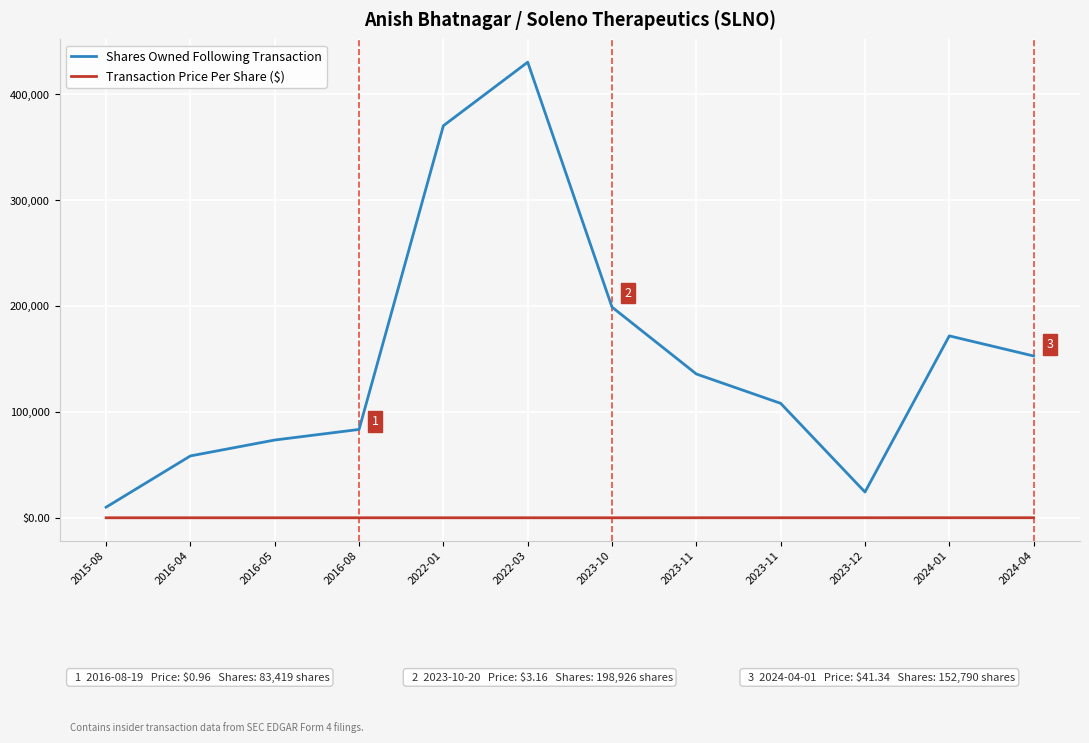

Does the chart display data point markers on the line(s)?

No